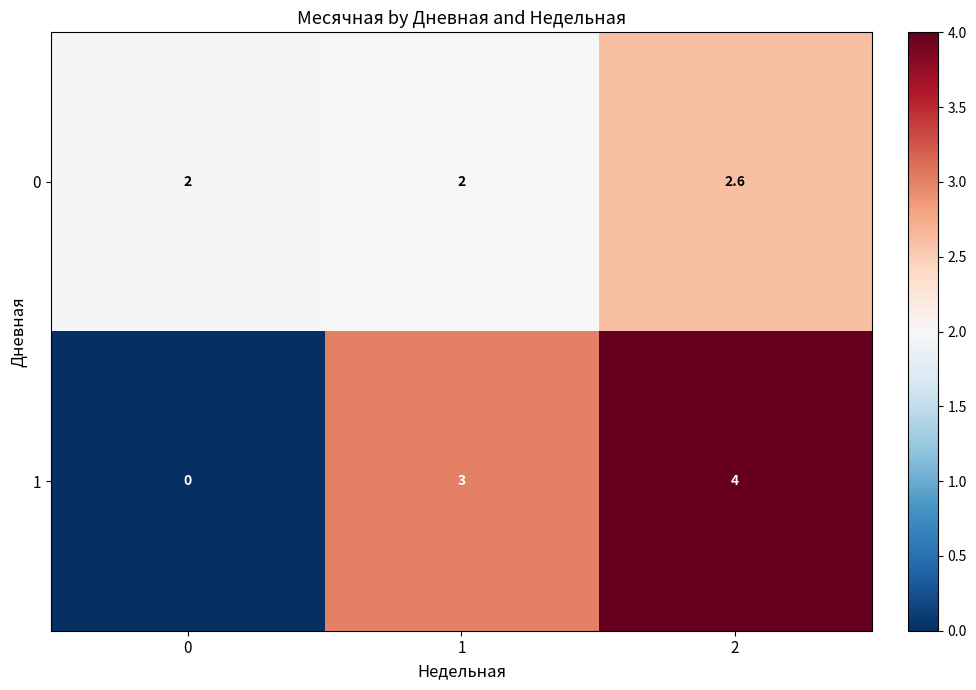

Reading right to left, extract all data points from this chart.

0: 2=2.6	1=2.0	0=2.0
1: 2=4.0	1=3.0	0=0.0